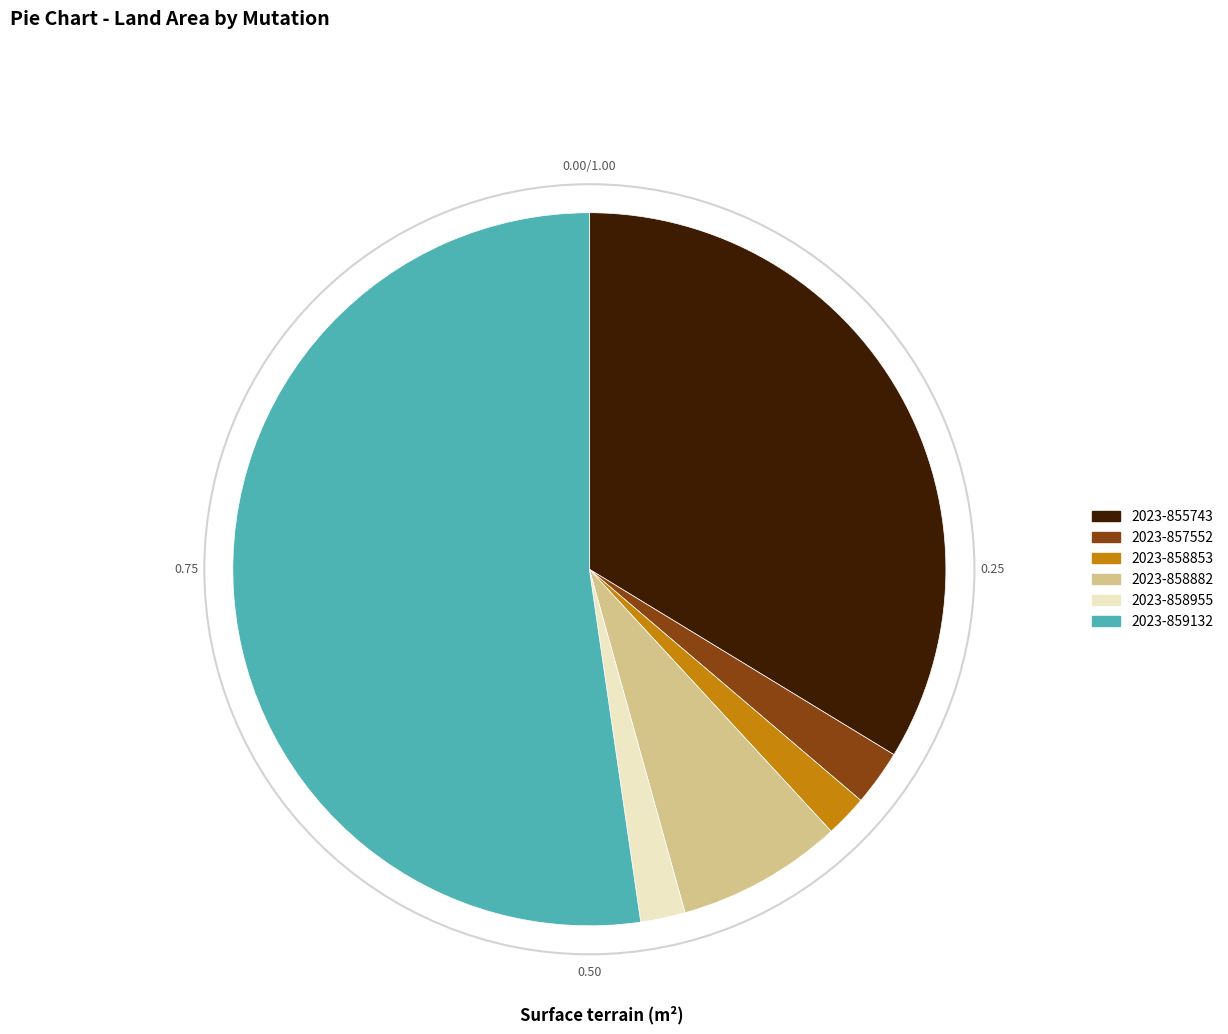

Do 2023-855743 and 2023-858955 together represent more than half of the pie?

No